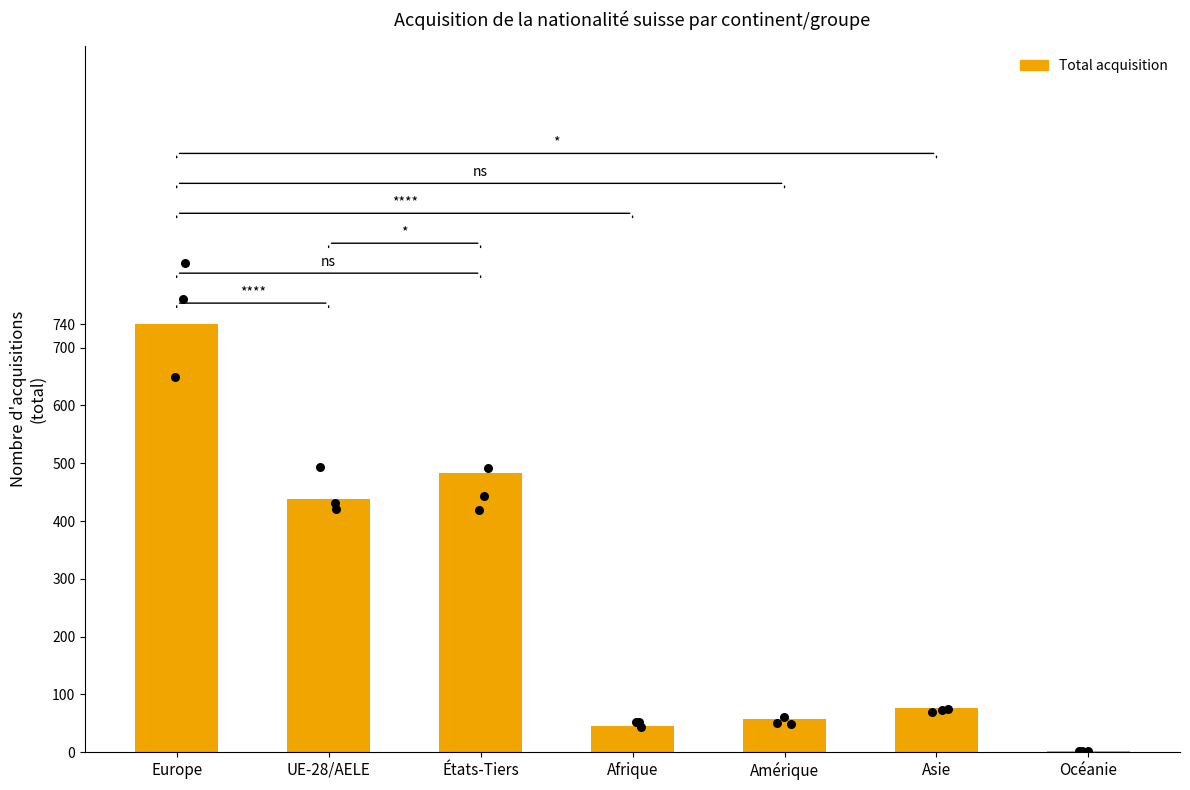

Which has a higher value, Afrique or UE-28/AELE?

UE-28/AELE